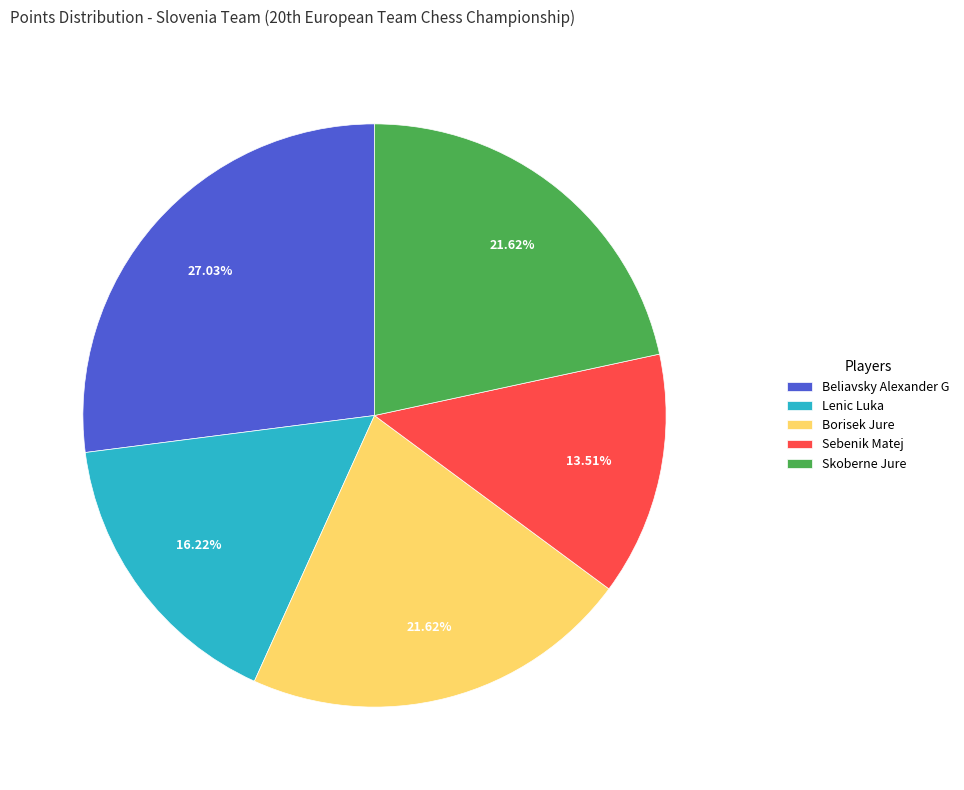

What percentage is NOT represented by Beliavsky Alexander G?

73.0%